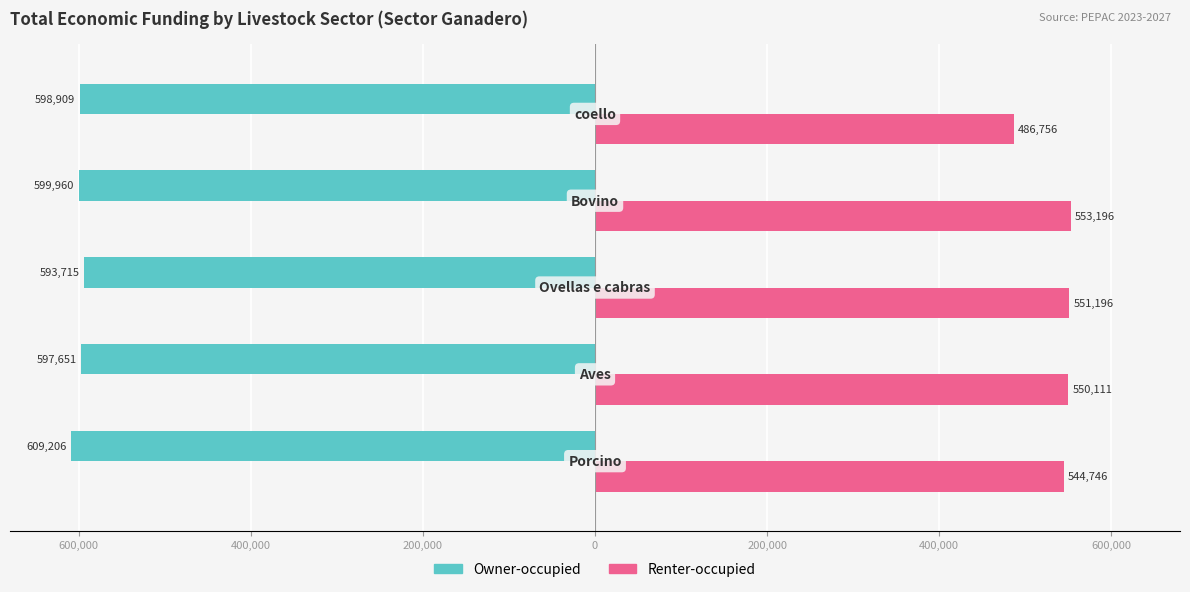

How many bars are there in each group?

2